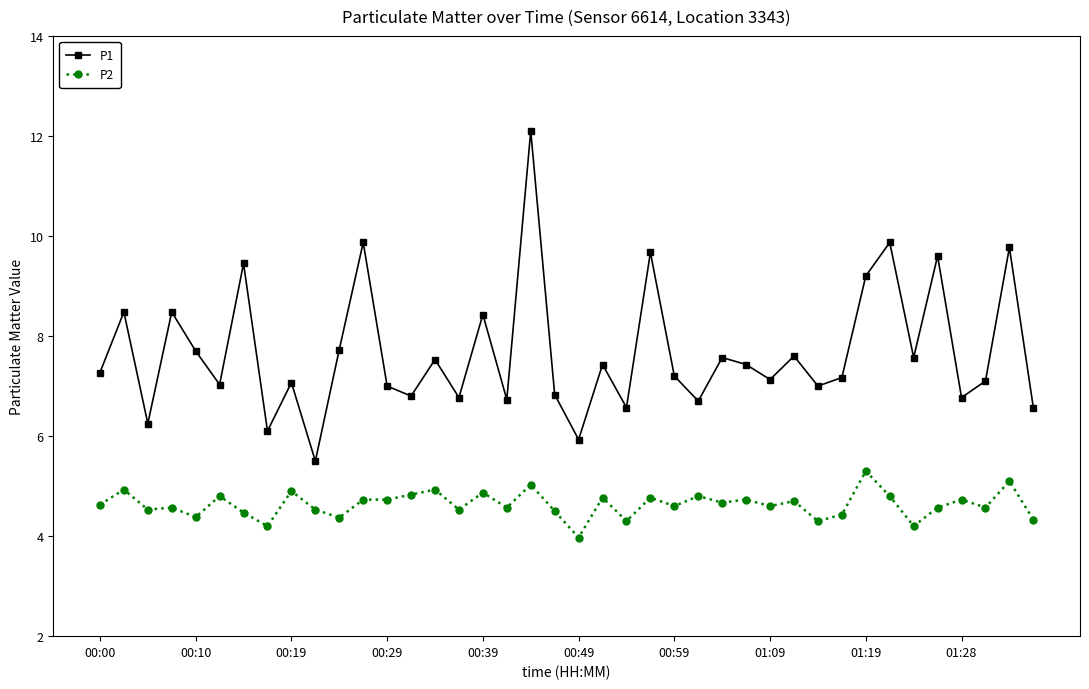

List the series in order of their overall mean, lowest first.

P2, P1